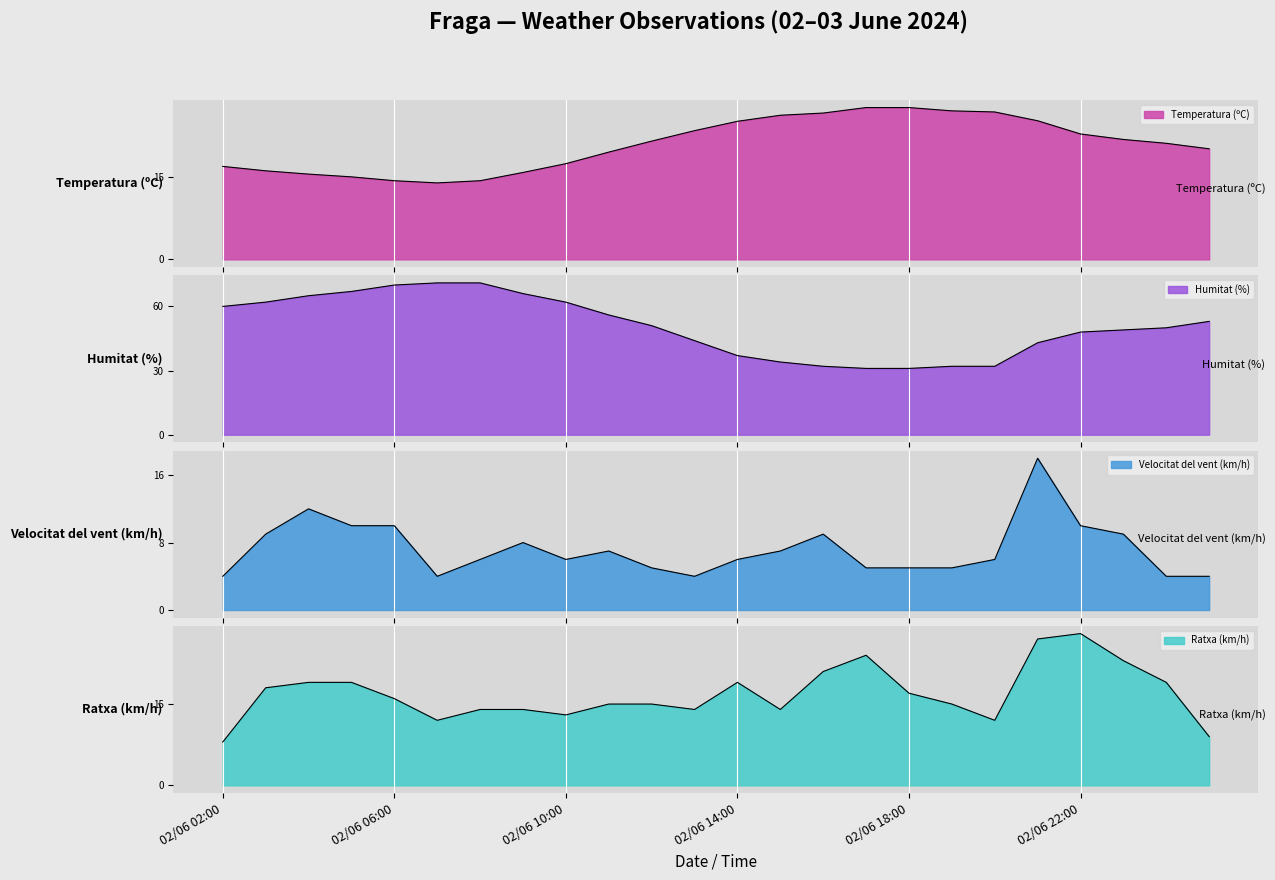

How many data points in Humitat (%) are less than 51?

12